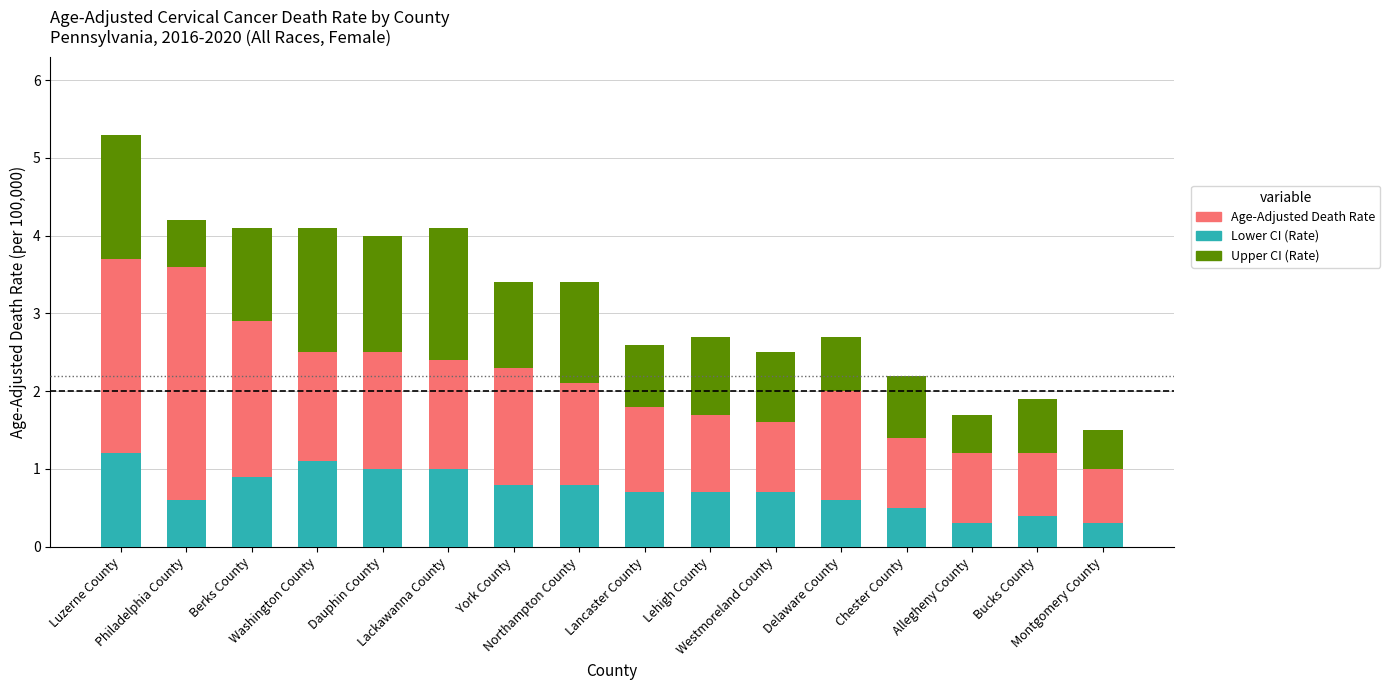

Is the value of Lower CI (Rate) at Philadelphia County greater than the value of Age-Adjusted Death Rate at Delaware County?

No